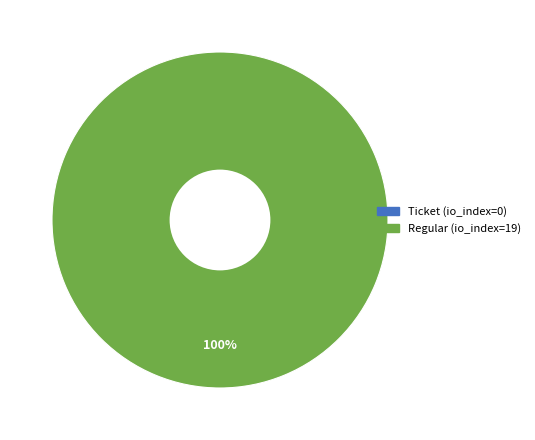

Combined, what portion of the pie is Regular (io_index=19) and Ticket (io_index=0)?

100.0%